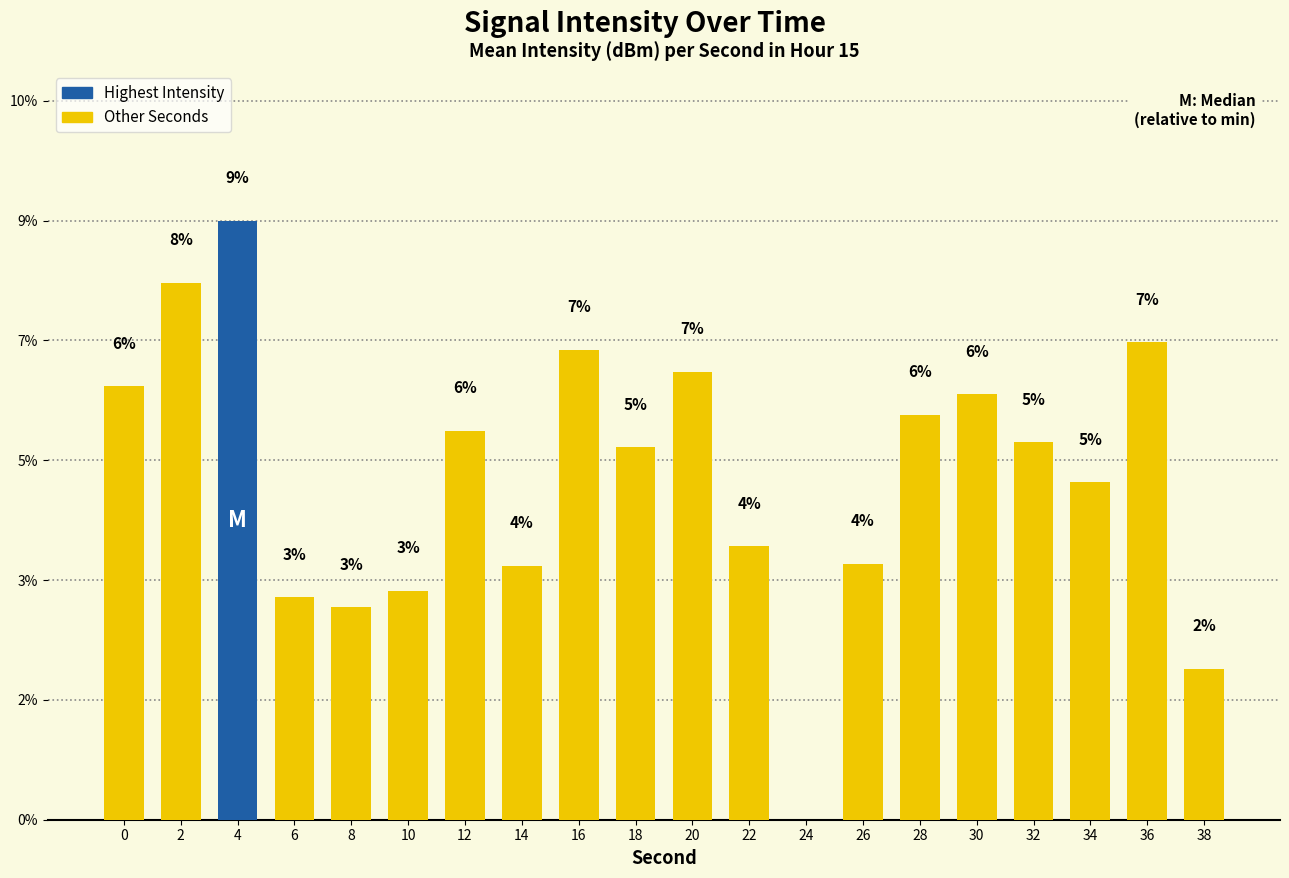

Is it true that the value at 18 is 1.3?

False